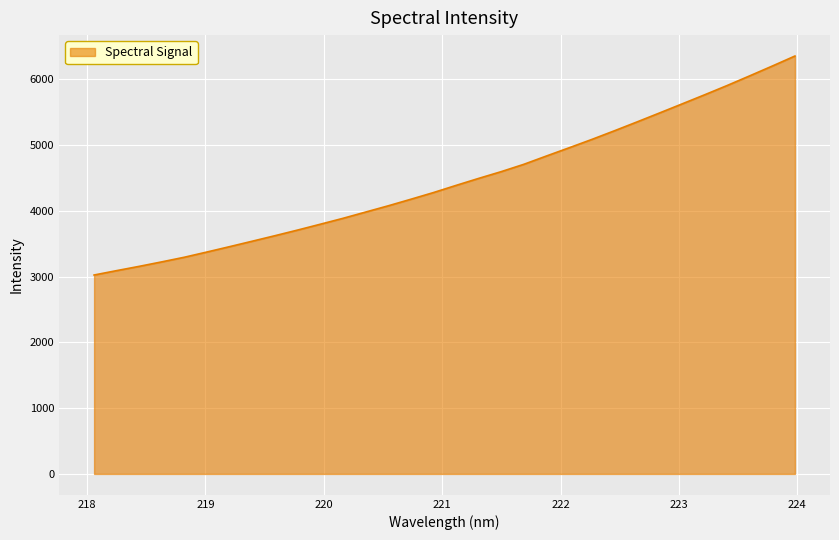

What is the difference between the maximum and minimum values?

3329.4